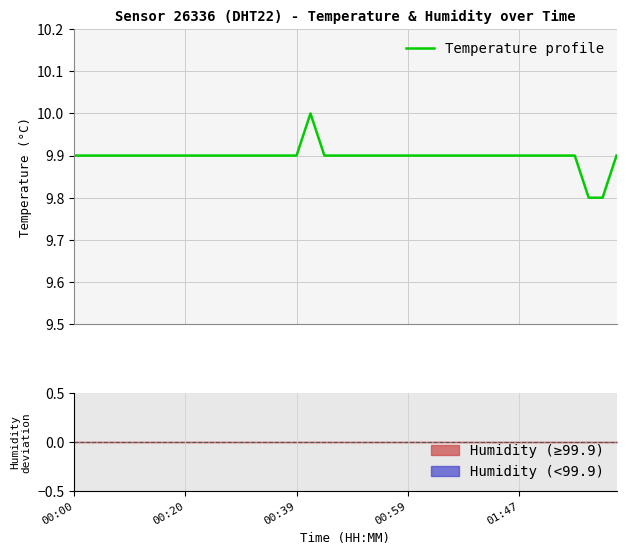

How many lines are shown in the chart?

1